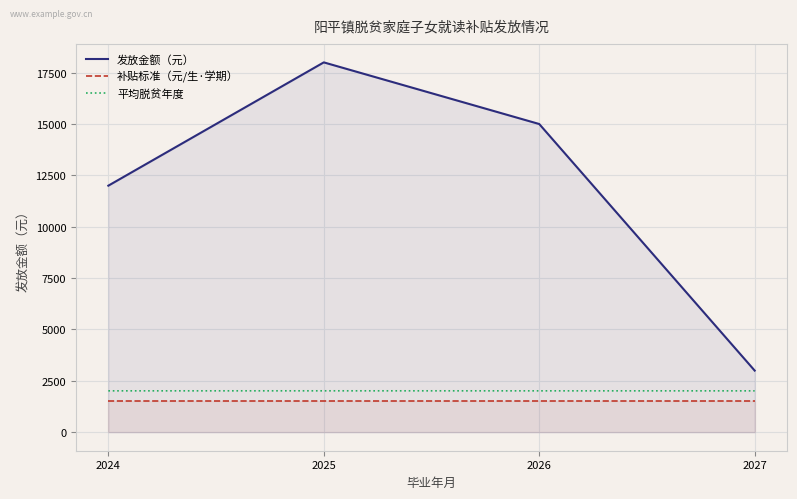

Which category has the lowest value in the 平均脱贫年度 series?

2027